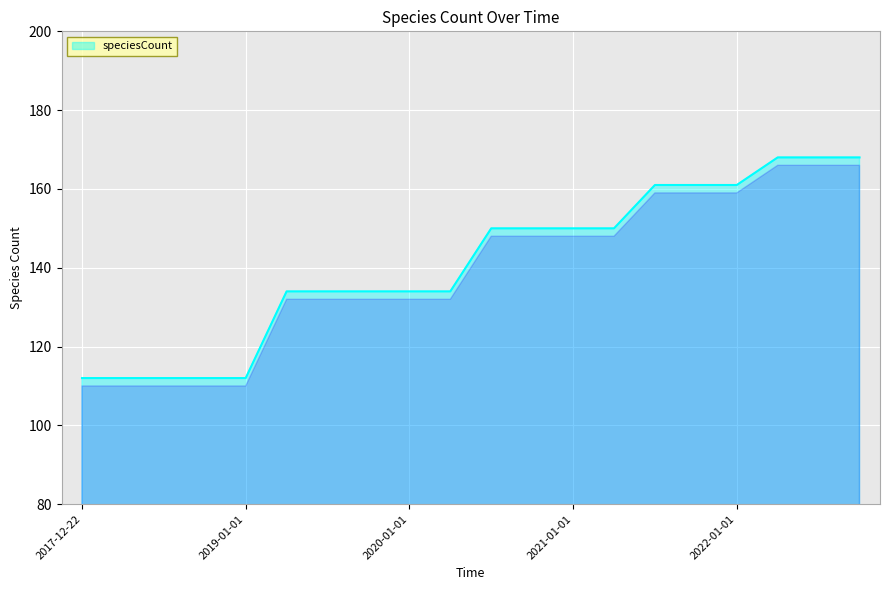

What is the difference between the maximum and minimum values?

56